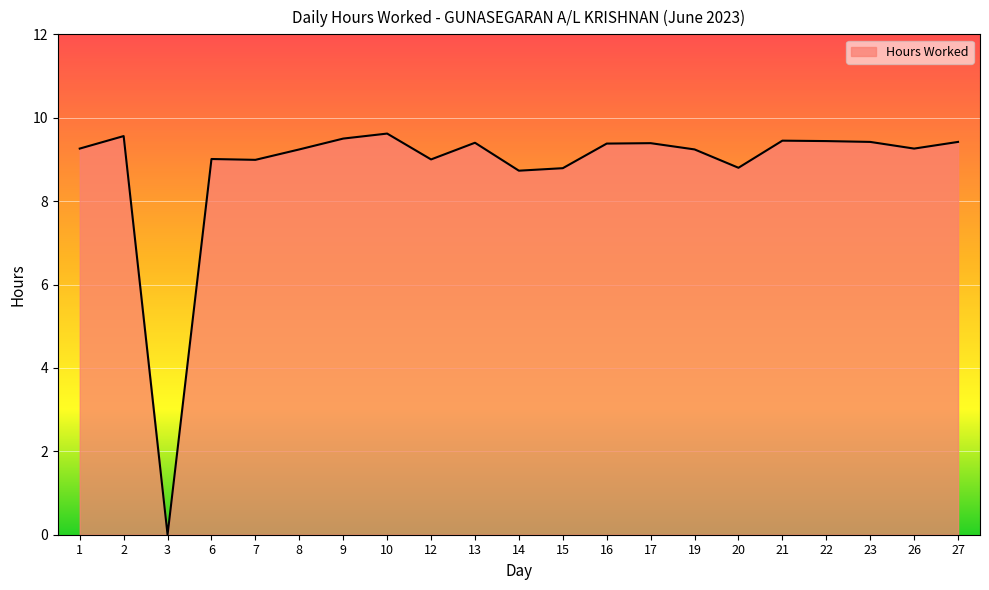

What is the ratio of the value at 22 to the value at 20?

1.1